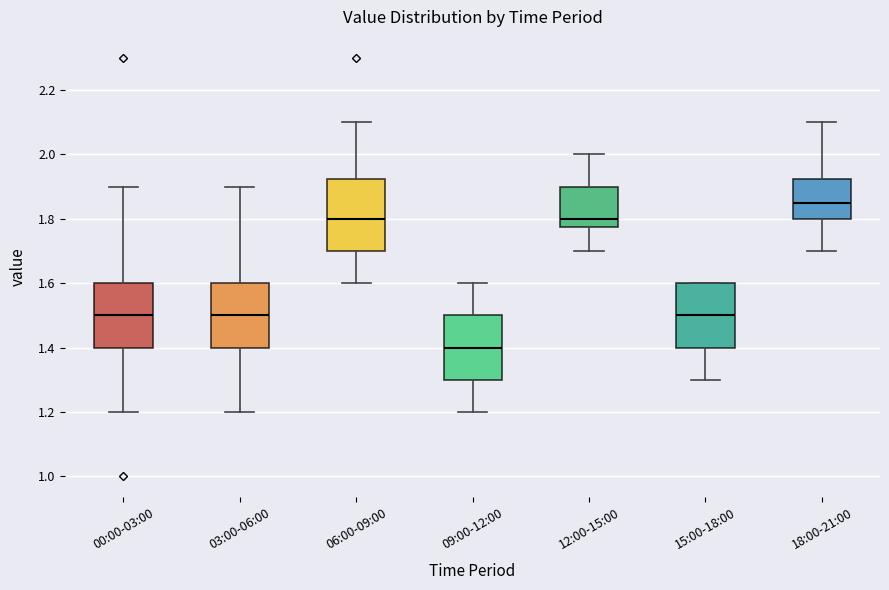

Reading left to right, transcribe this box plot: for each box, give where its median line is, the range the box spans, and where its two whiskers end, as read against the y-axis. The values are not printed on the chart, so give them approximately, as read against the axis.

00:00-03:00: median 1.50, box 1.40 to 1.60, whiskers 1.20 to 1.90
03:00-06:00: median 1.50, box 1.40 to 1.60, whiskers 1.20 to 1.90
06:00-09:00: median 1.80, box 1.70 to 1.92, whiskers 1.60 to 2.10
09:00-12:00: median 1.40, box 1.30 to 1.50, whiskers 1.20 to 1.60
12:00-15:00: median 1.80, box 1.78 to 1.90, whiskers 1.70 to 2.00
15:00-18:00: median 1.50, box 1.40 to 1.60, whiskers 1.30 to 1.60
18:00-21:00: median 1.86, box 1.80 to 1.92, whiskers 1.70 to 2.10